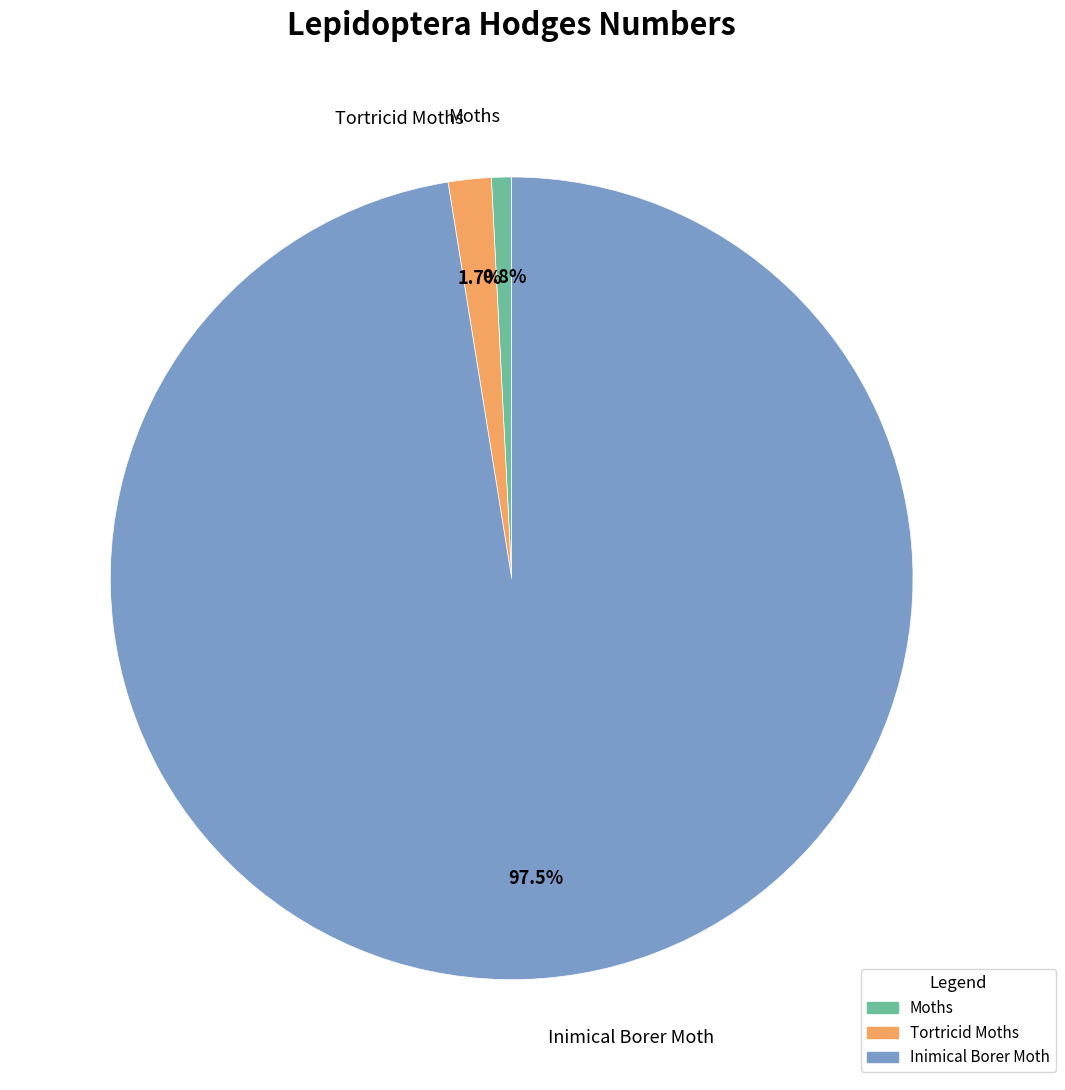

Which has a higher value, Tortricid Moths or Moths?

Tortricid Moths